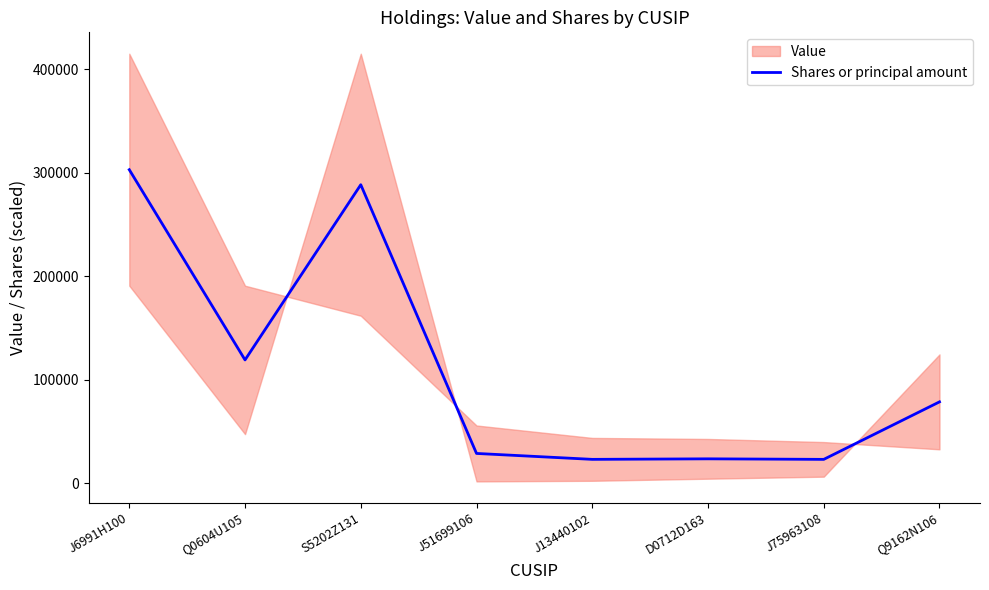

What is the difference between the maximum and second lowest values?

279694.2